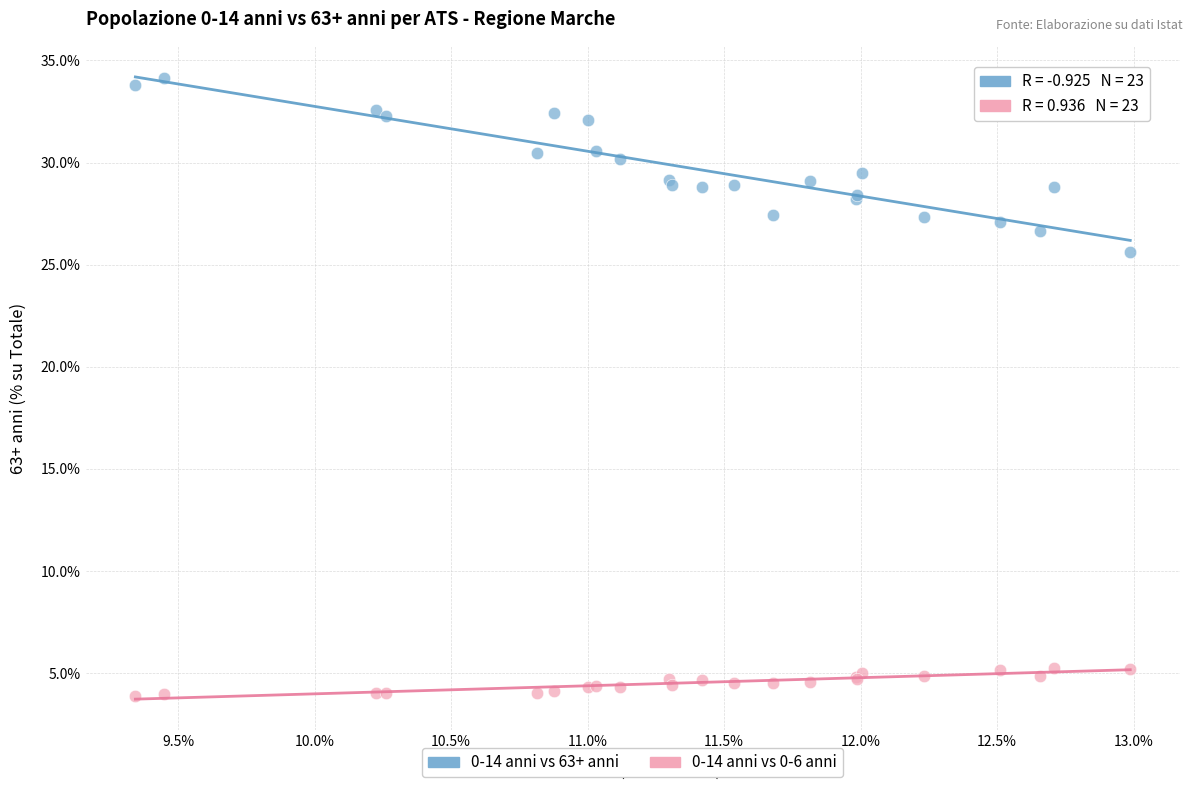

Which series reaches the maximum Y coordinate?

0-14 anni vs 63+ anni